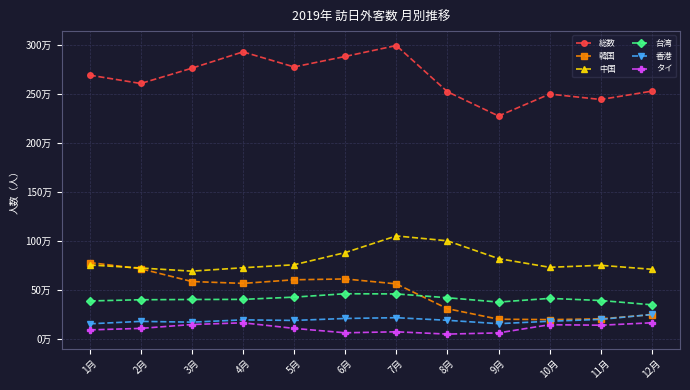

At how many categories does at least one series exceed 951934?

12